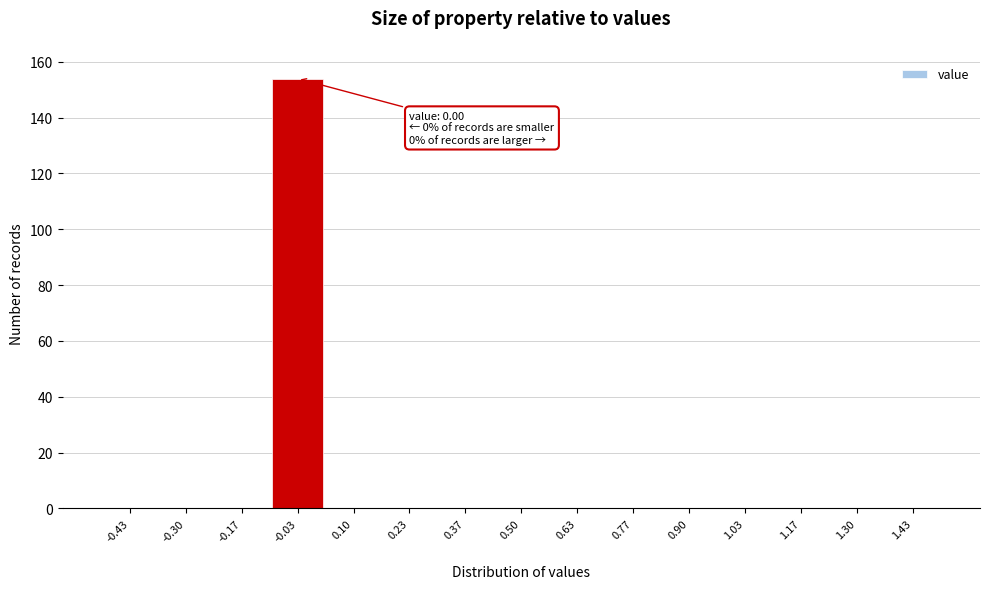

Over which range of the x-axis is the bar tallest?

-0.10 to 0.04